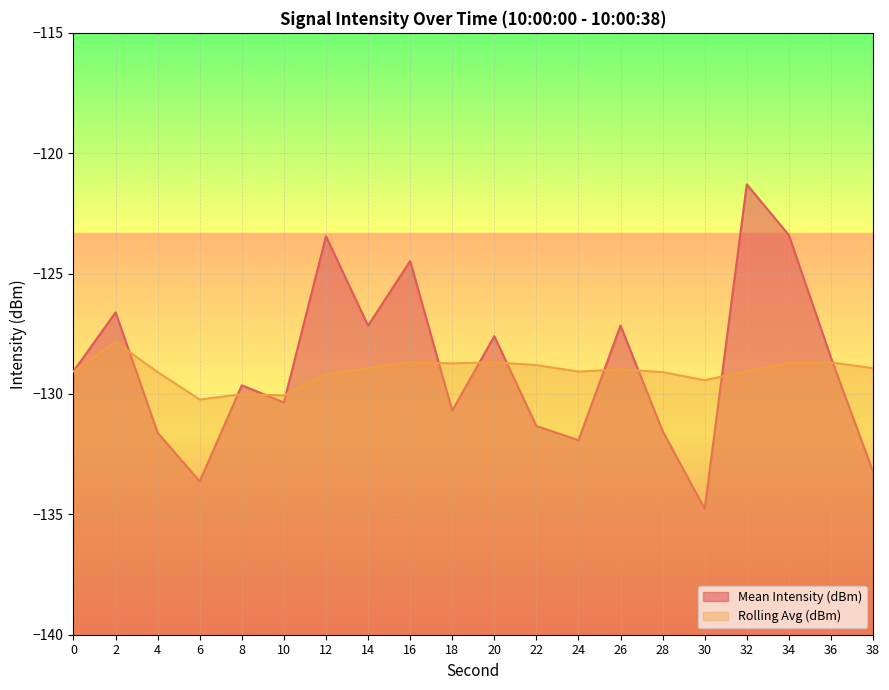

Which category has the lowest value in the Mean Intensity (dBm) series?

30